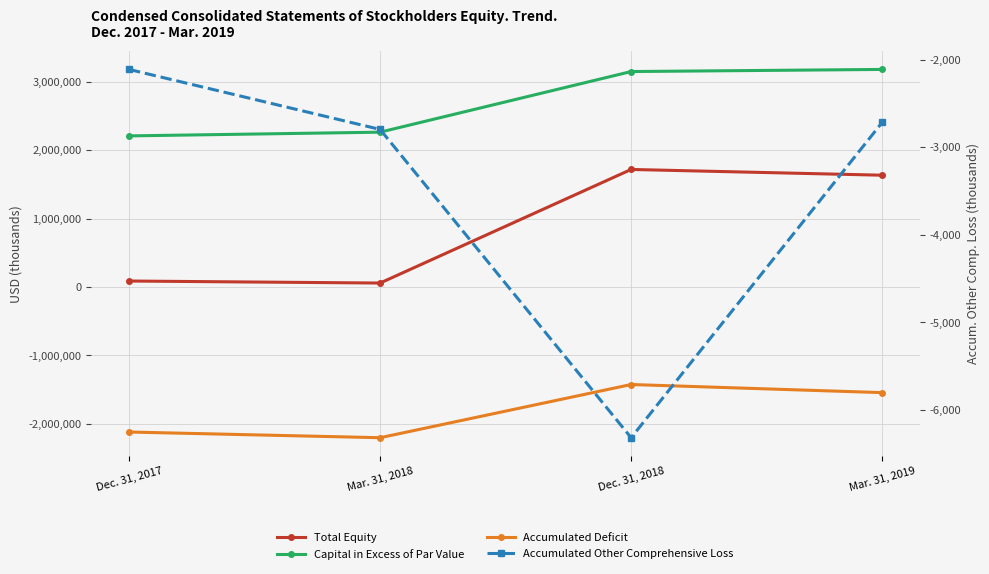

True or false: Total Equity has more than 1 points higher than both neighbors.

False